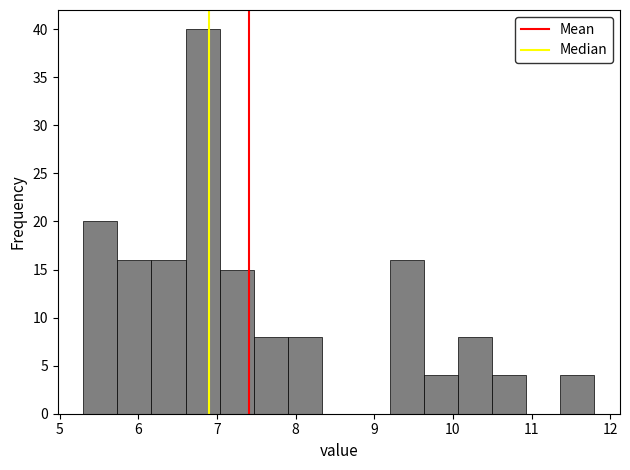

Reading left to right, list every bar in this chart as the range it spans on the x-axis followed by its height. Neither the bar edges nor the heights are printed on the chart, so give them approximately, as read against the axes.

5.3 to 5.7: 20
5.7 to 6.2: 16
6.2 to 6.6: 16
6.6 to 7.0: 40
7.0 to 7.5: 15
7.5 to 7.9: 8
7.9 to 8.3: 8
8.3 to 8.8: 0
8.8 to 9.2: 0
9.2 to 9.6: 16
9.6 to 10.1: 4
10.1 to 10.5: 8
10.5 to 10.9: 4
10.9 to 11.4: 0
11.4 to 11.8: 4